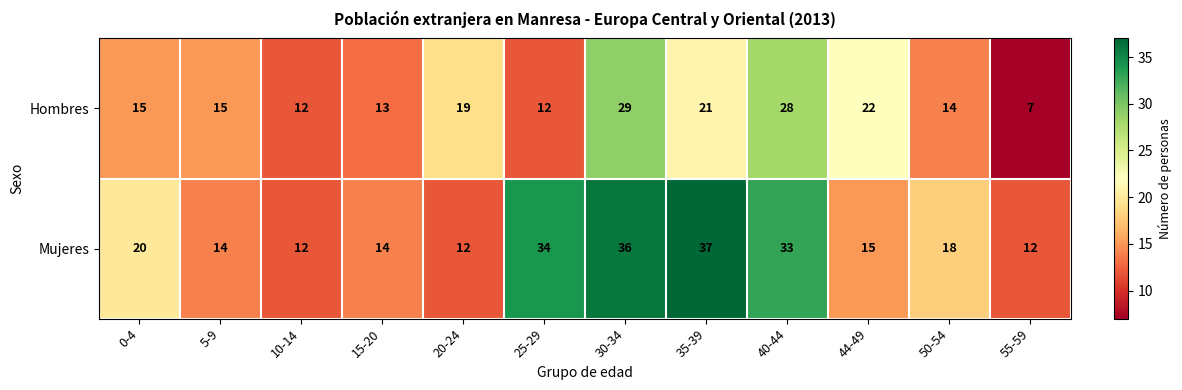

At which label is Hombres closest to 18?

20-24